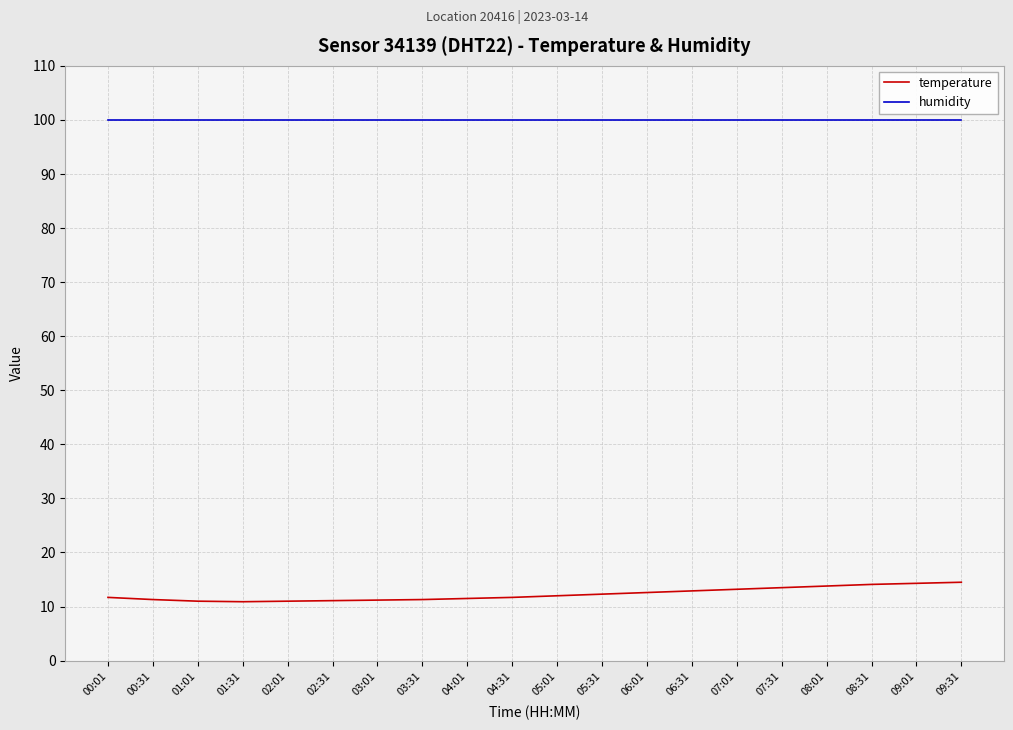

What are all the series names shown in the legend?

temperature, humidity